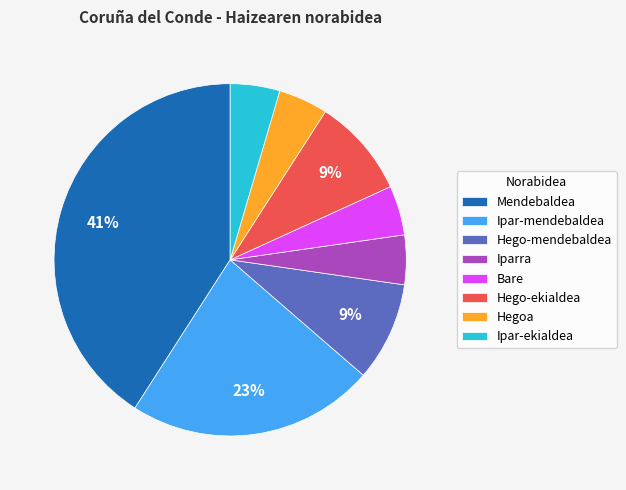

How many segments does this pie chart have?

8